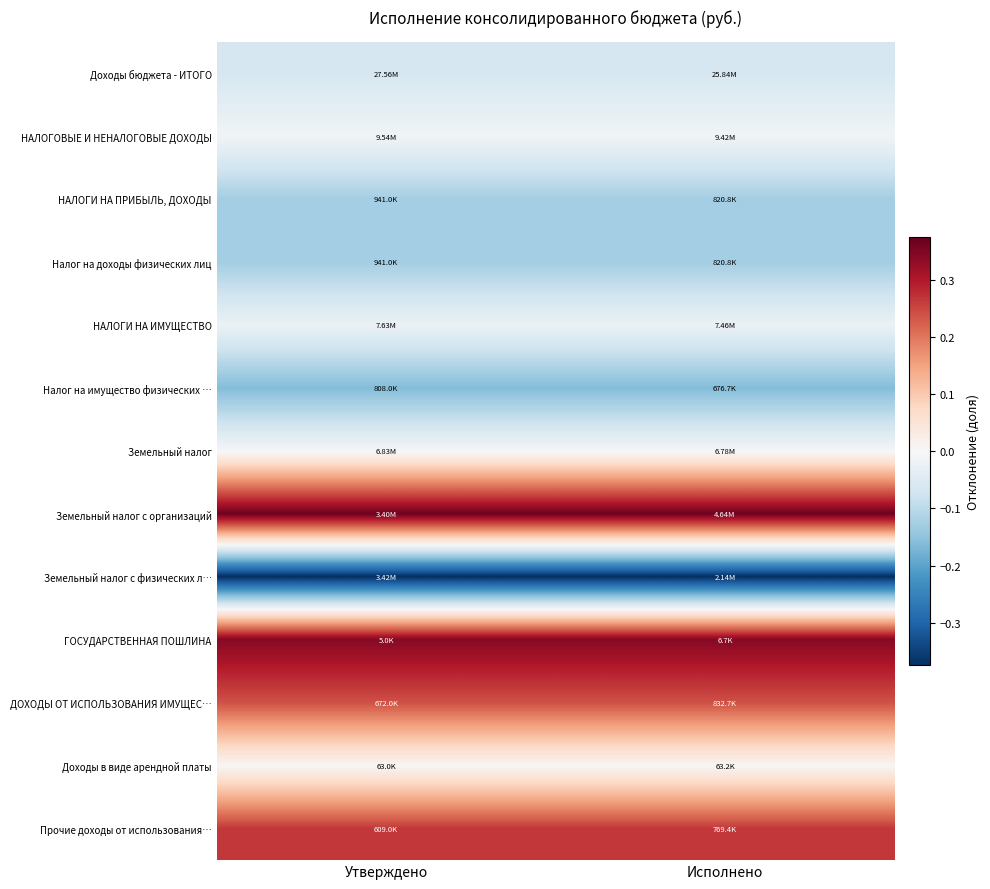

What is the greatest value displayed?

0.4